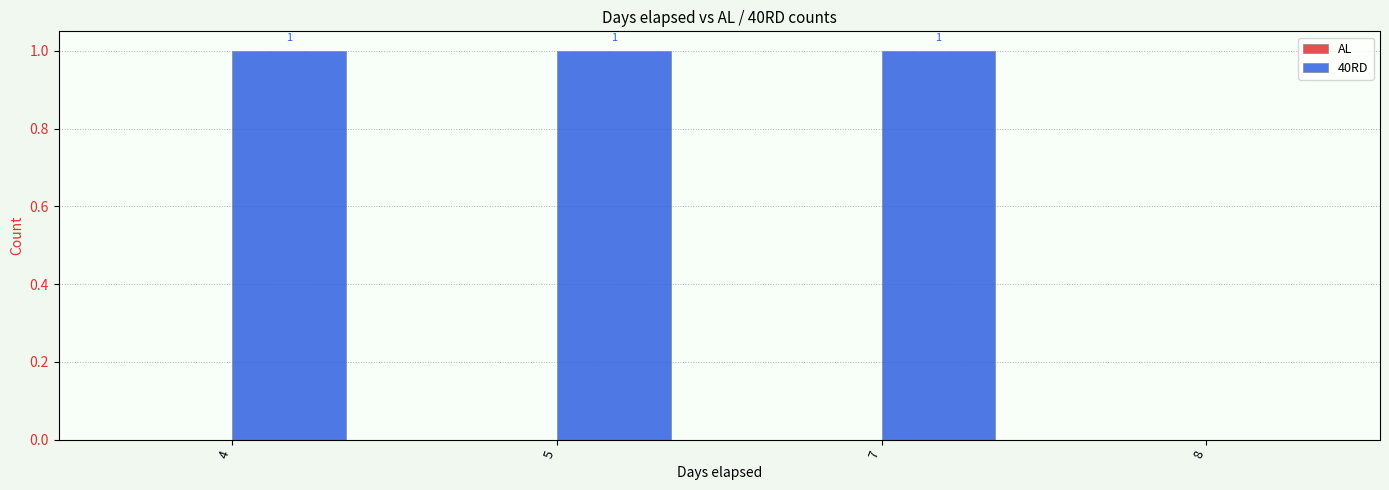

Between 8 and 5, which is larger?

5